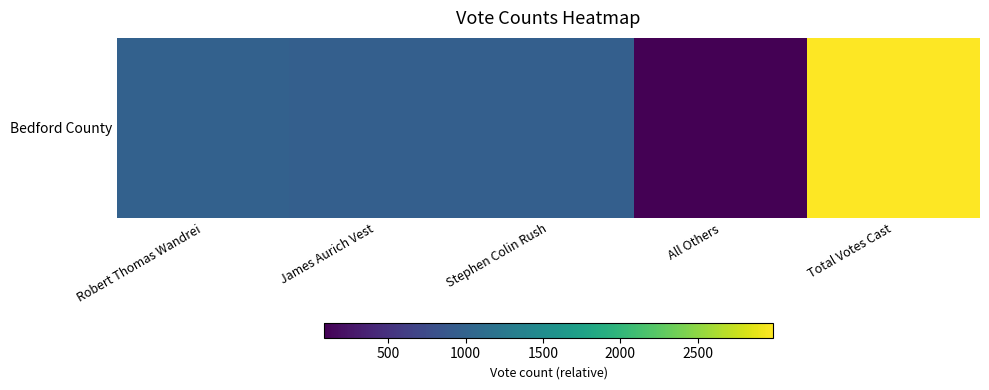

The value at All Others is 84. True or false?

True